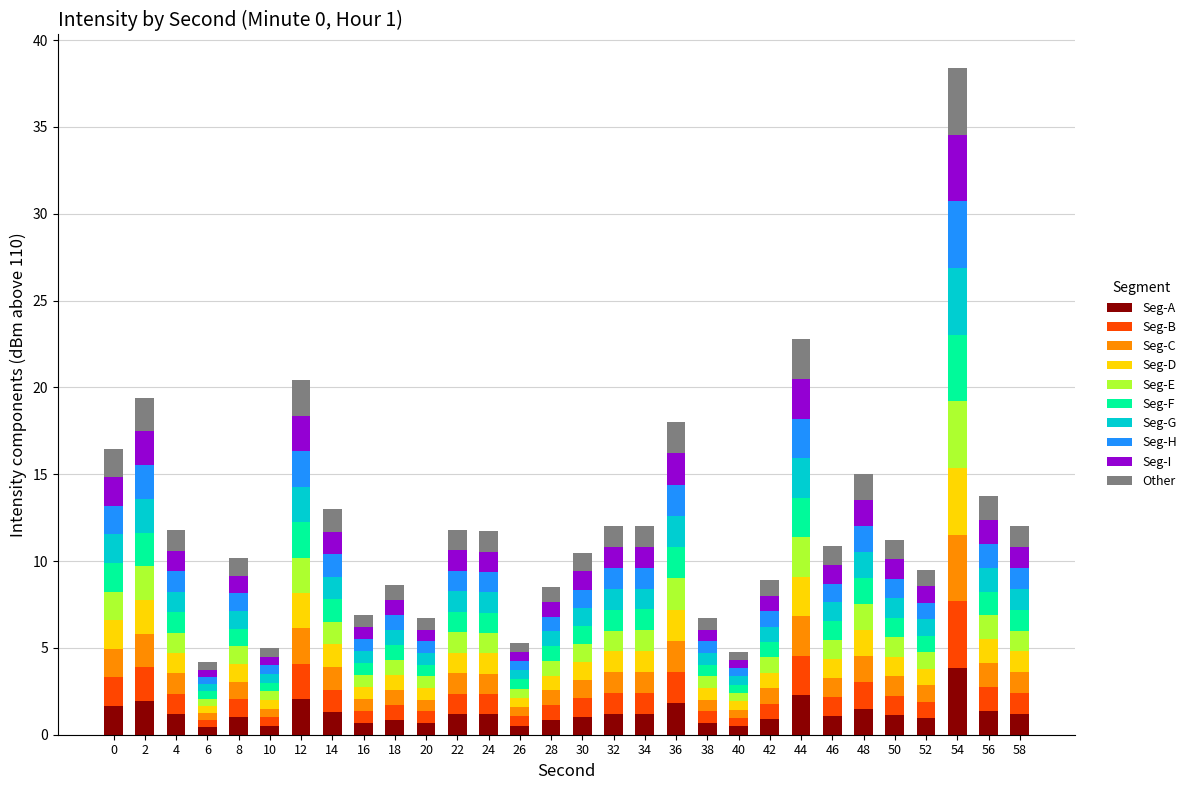

Count the number of data series in this chart.

10